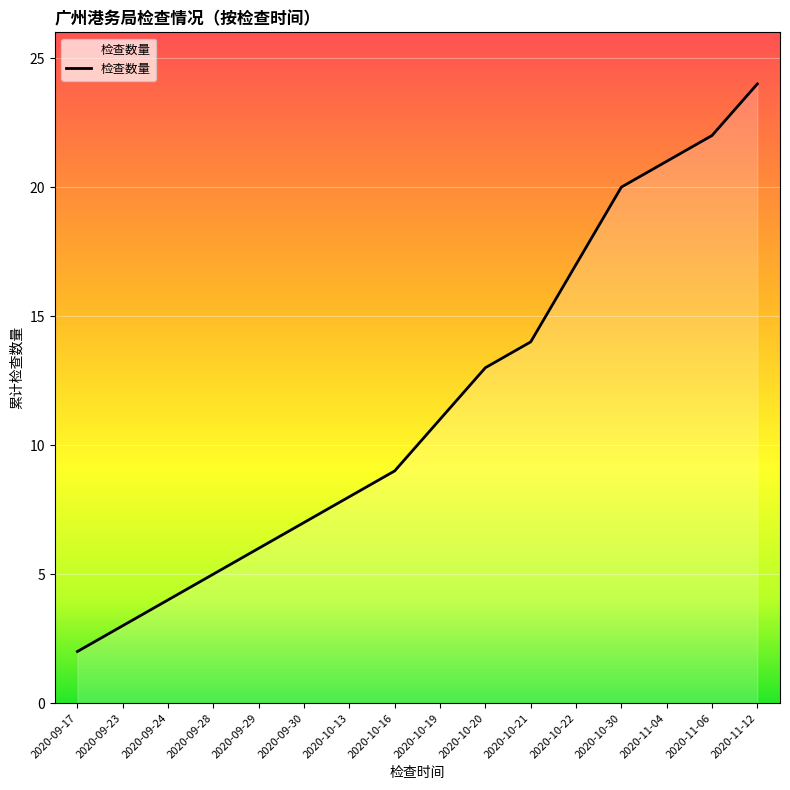

How many lines are shown in the chart?

1